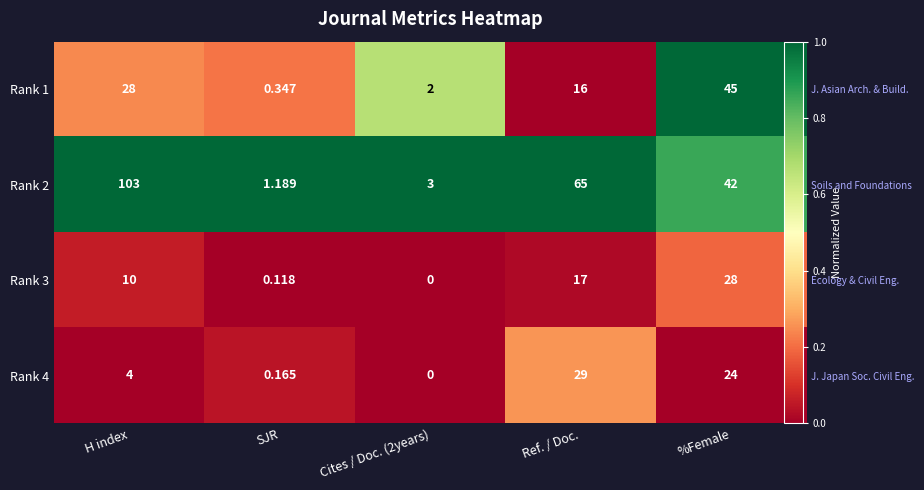

Between Cites / Doc. (2years) and %Female, which series saw the biggest shift?

Rank 1